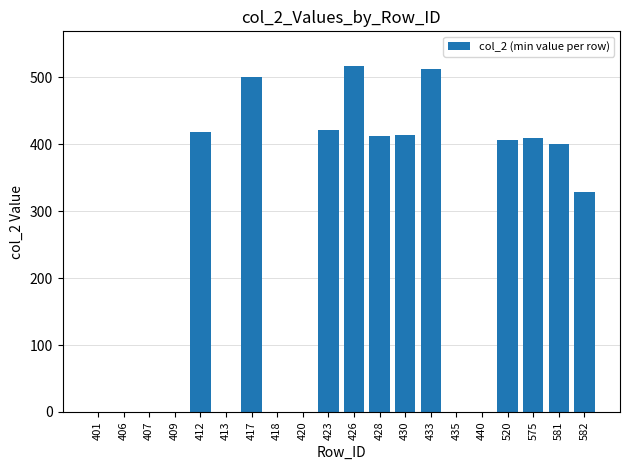

Is it true that the value at 581 is 401?

True